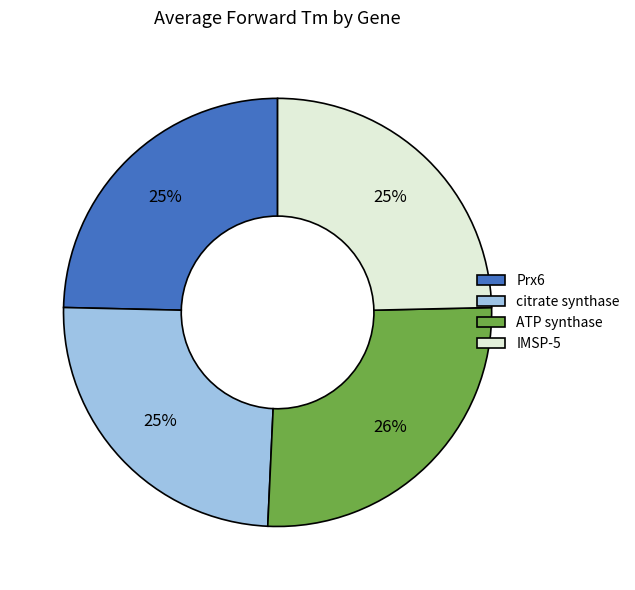

To the nearest percent, what is the difference between the IMSP-5 and ATP synthase slice percentages?

1%